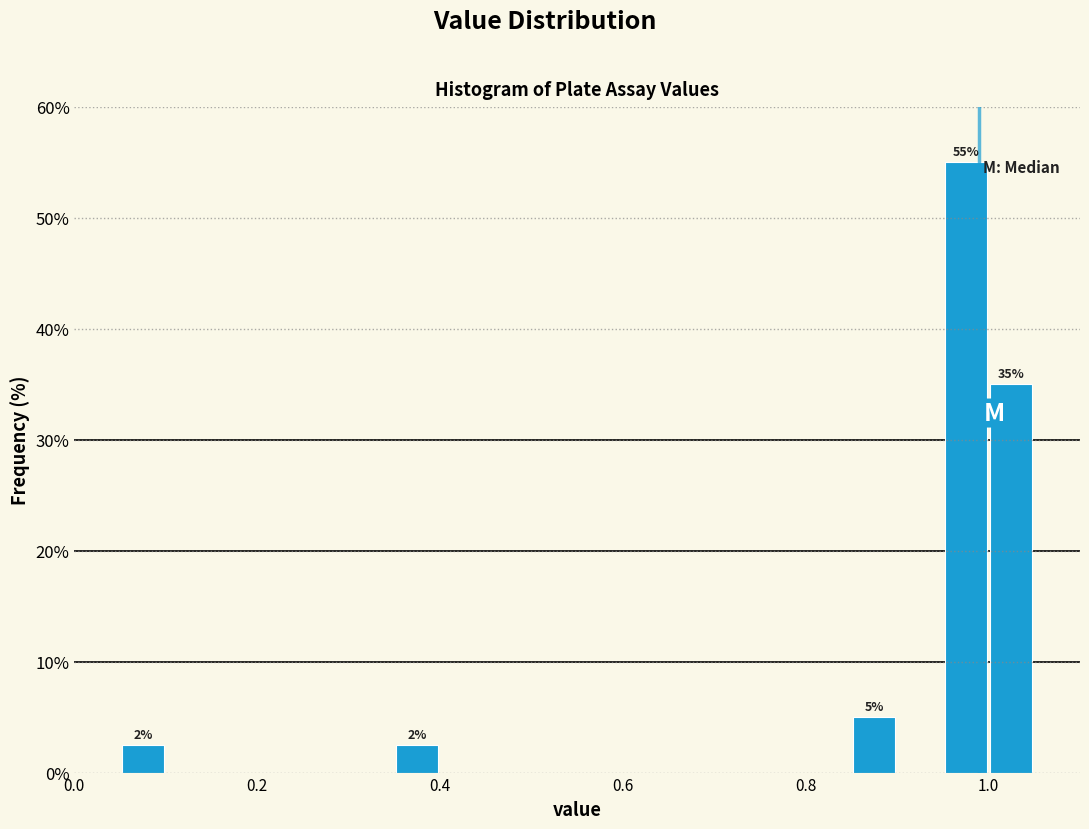

Read against the x-axis, roughly where is the centre of the tallest bar?

0.98